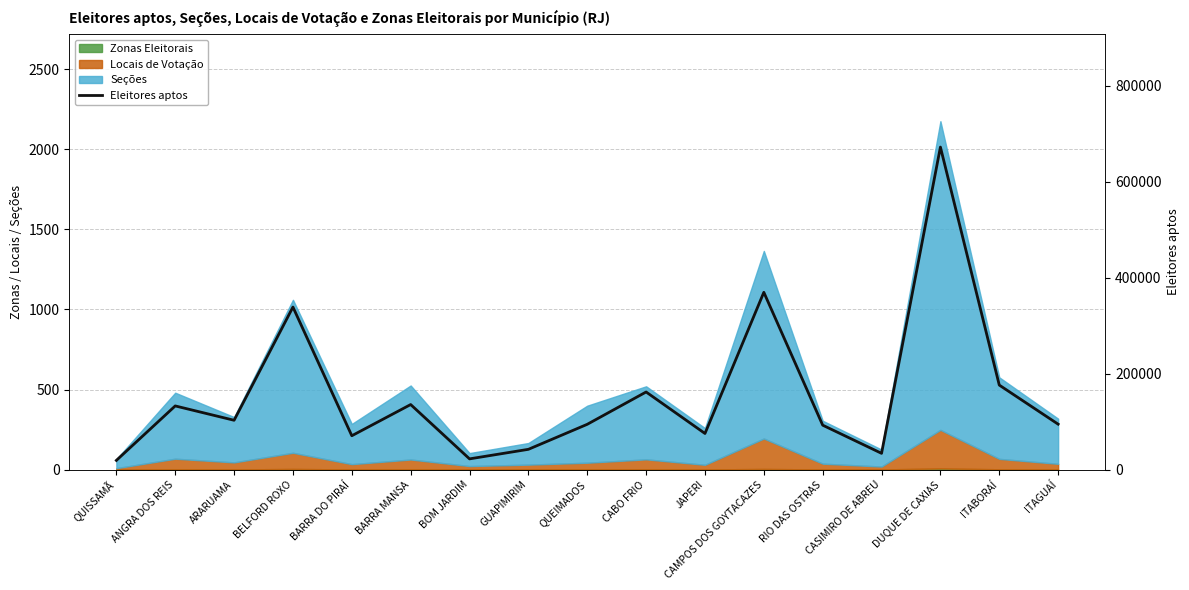

What position from the right is ITABORAÍ?

2